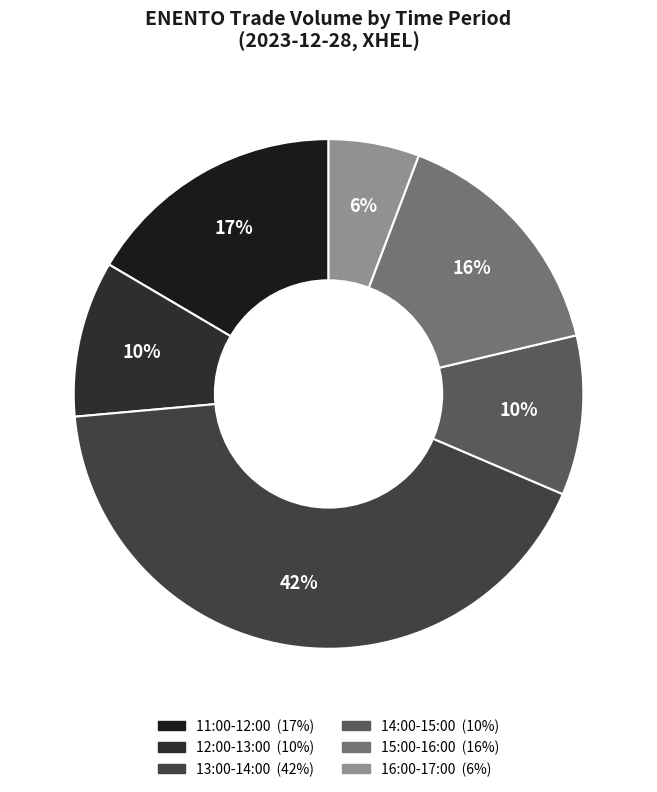

Count the number of slices in the pie.

6